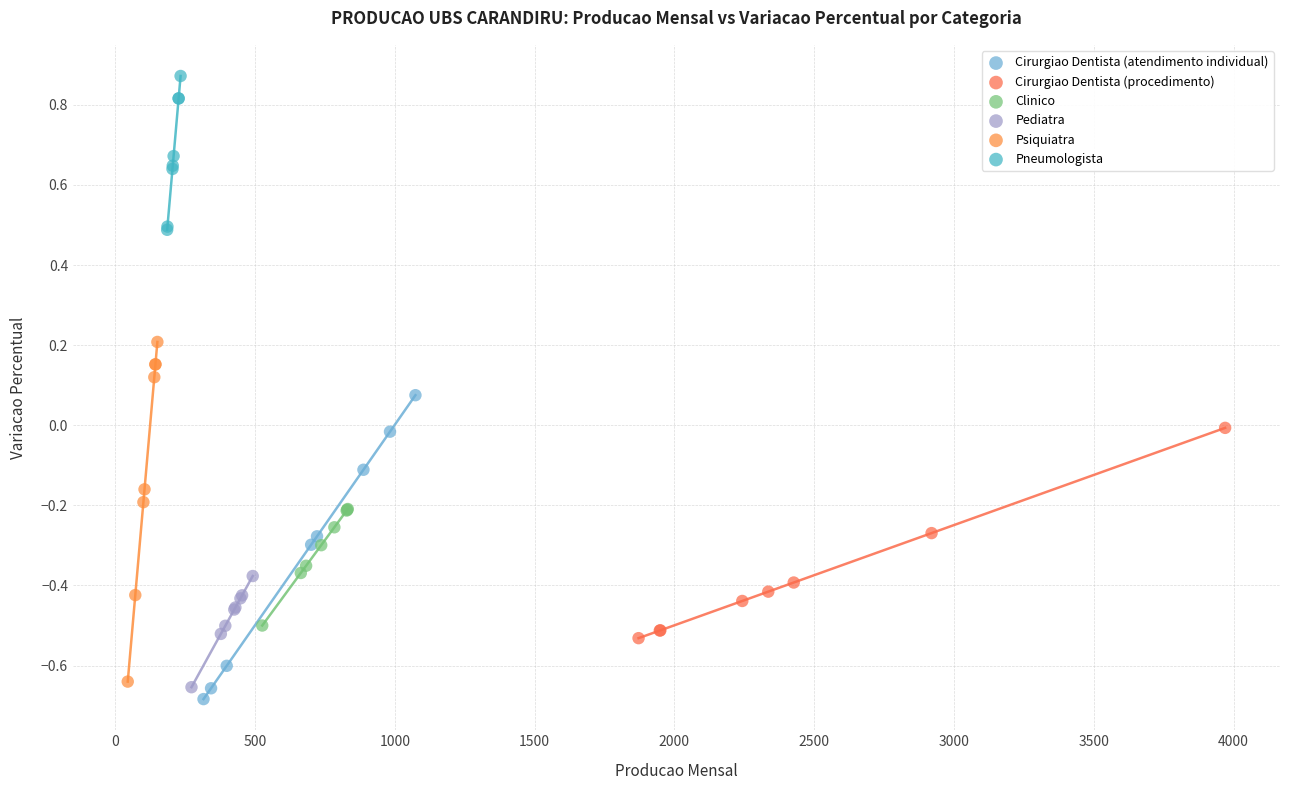

Which series has the widest spread of Y values?

Psiquiatra